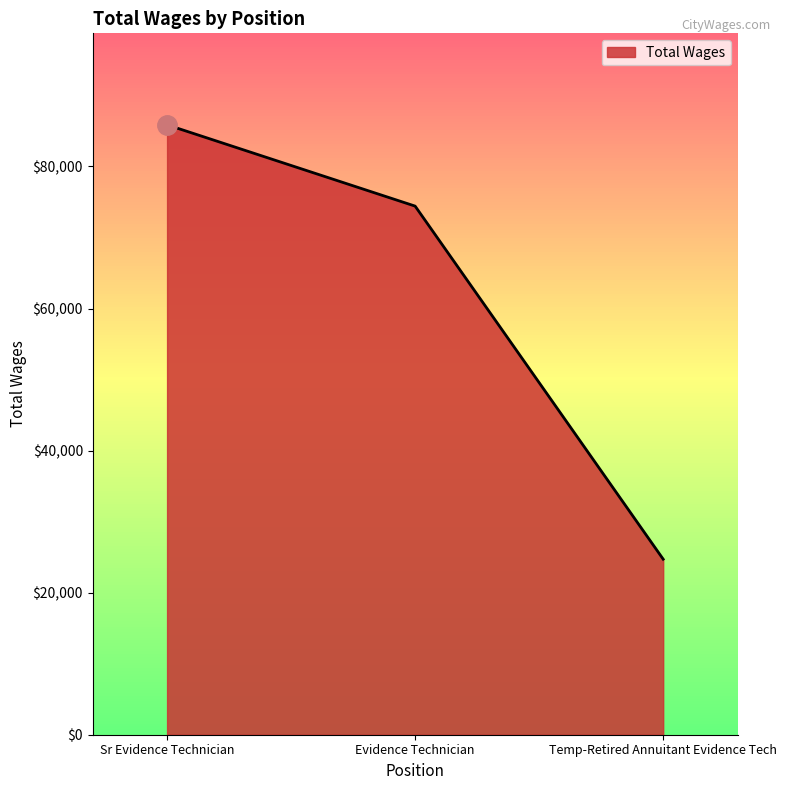

Reading left to right, transcribe all the data shown in this chart.

Sr Evidence Technician=85864	Evidence Technician=74420	Temp-Retired Annuitant Evidence Tech=24713